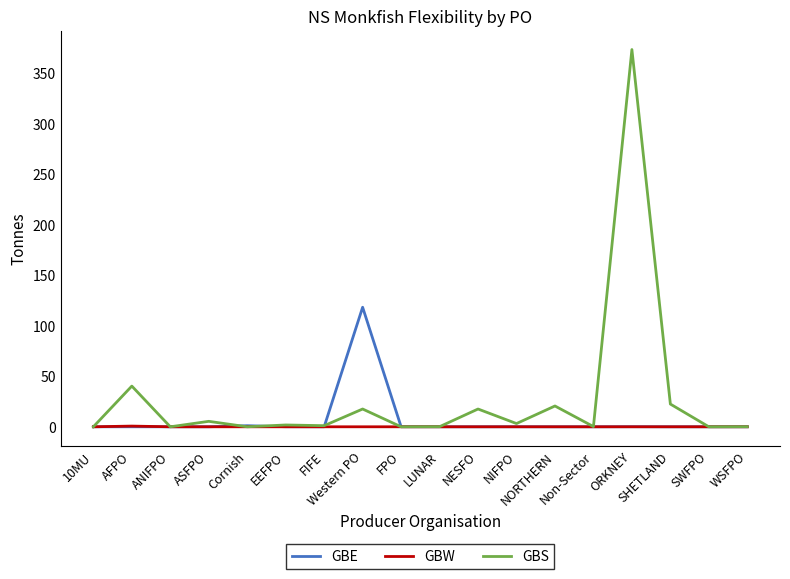

Is this an area chart (filled region under the line)?

No